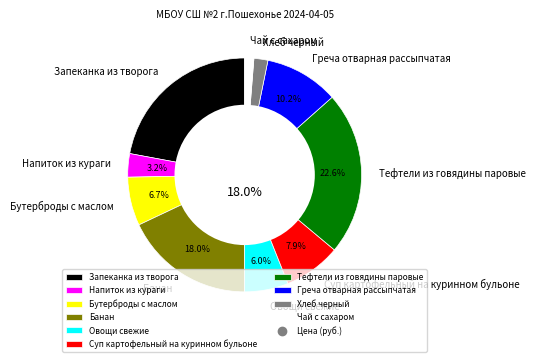

Is there any slice that represents more than half of the pie?

No